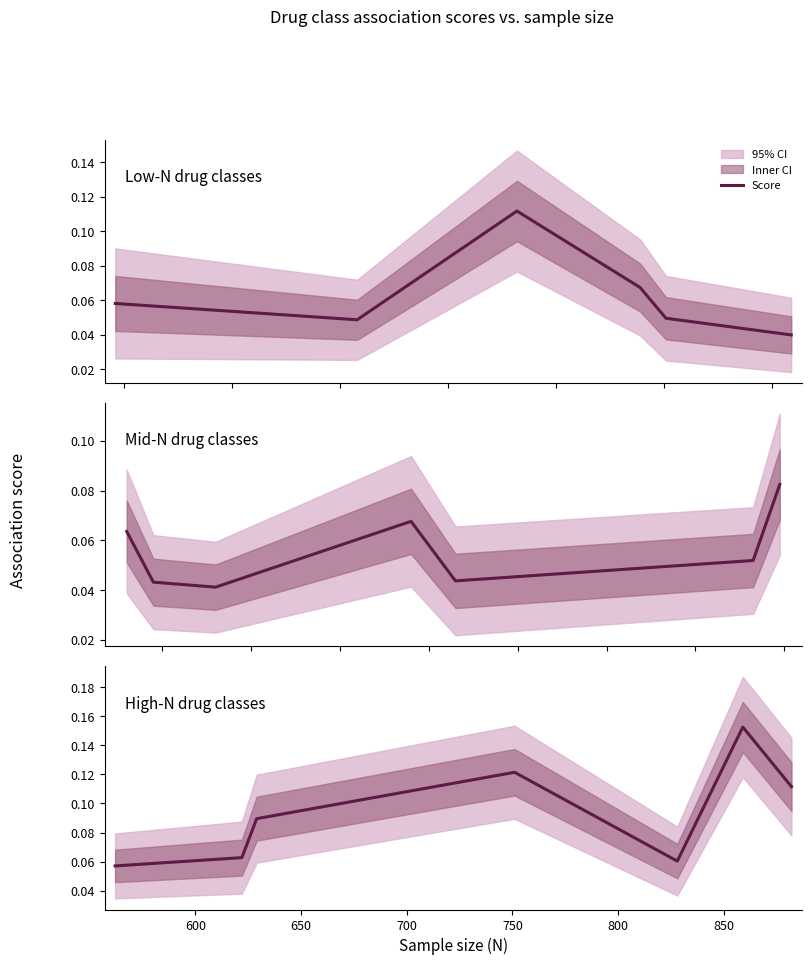

True or false: the data has more than 2 interior local peaks.

False